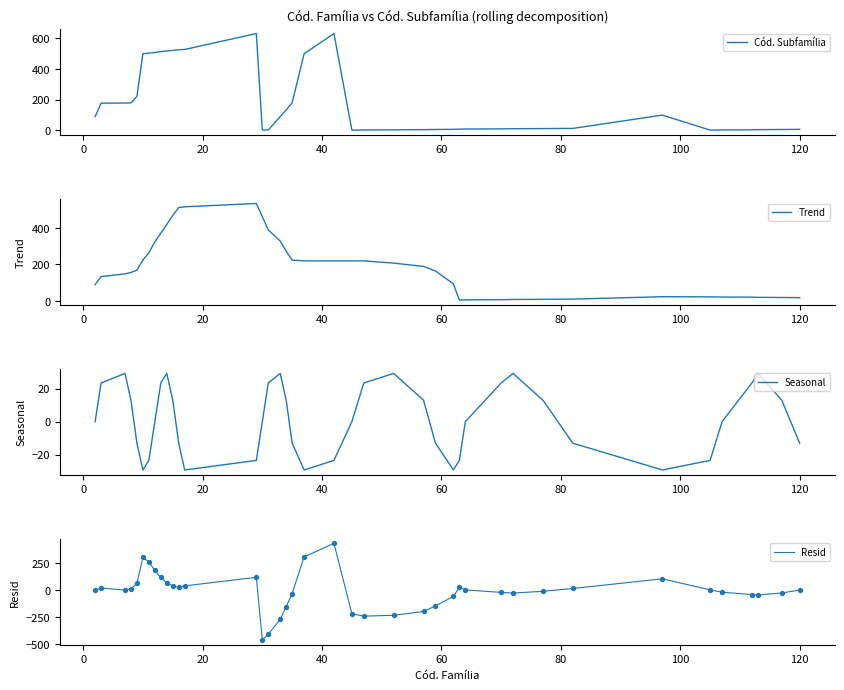

Which series reaches the maximum Y coordinate?

Cód. Subfamília